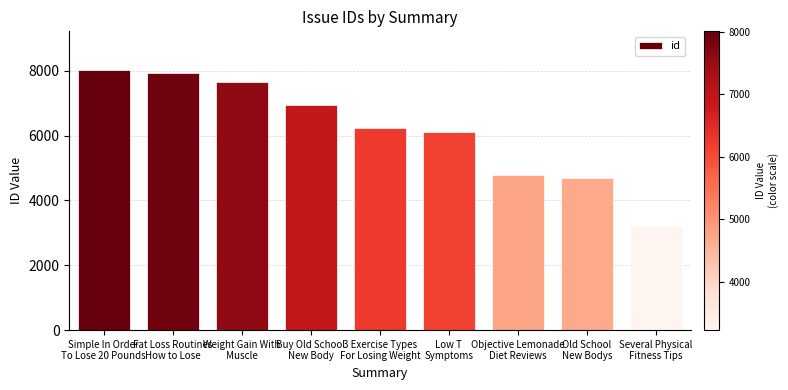

Reading left to right, list all the values displayed in this chart.

8012	7927	7636	6948	6230	6124	4772	4687	3223